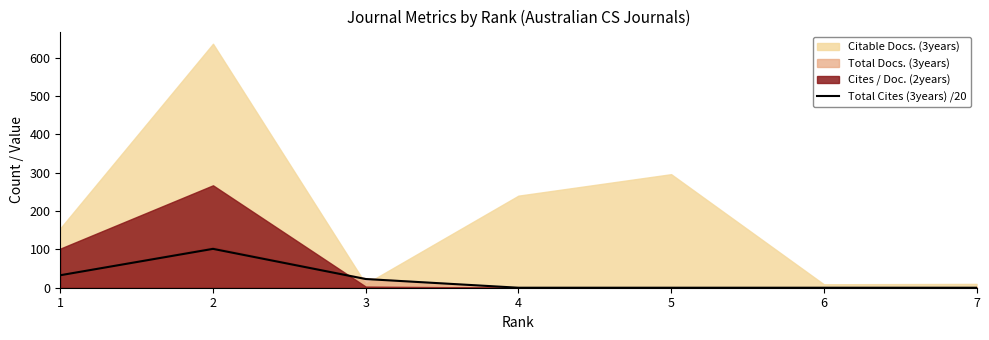

How many data points does each series have?

7